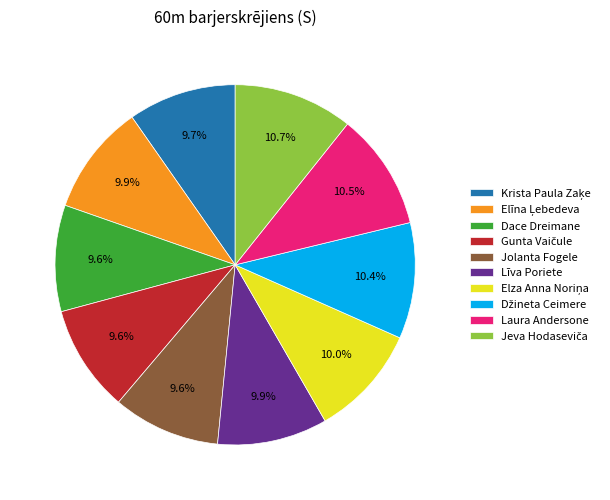

To the nearest percent, what is the difference between the largest and smallest slice percentages?

1%